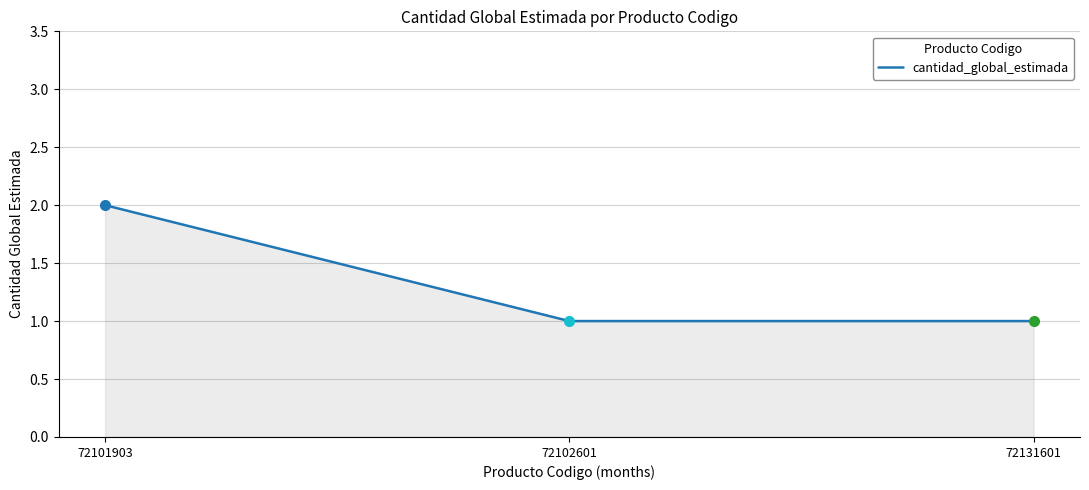

Reading left to right, transcribe all the data shown in this chart.

72101903=2	72102601=1	72131601=1